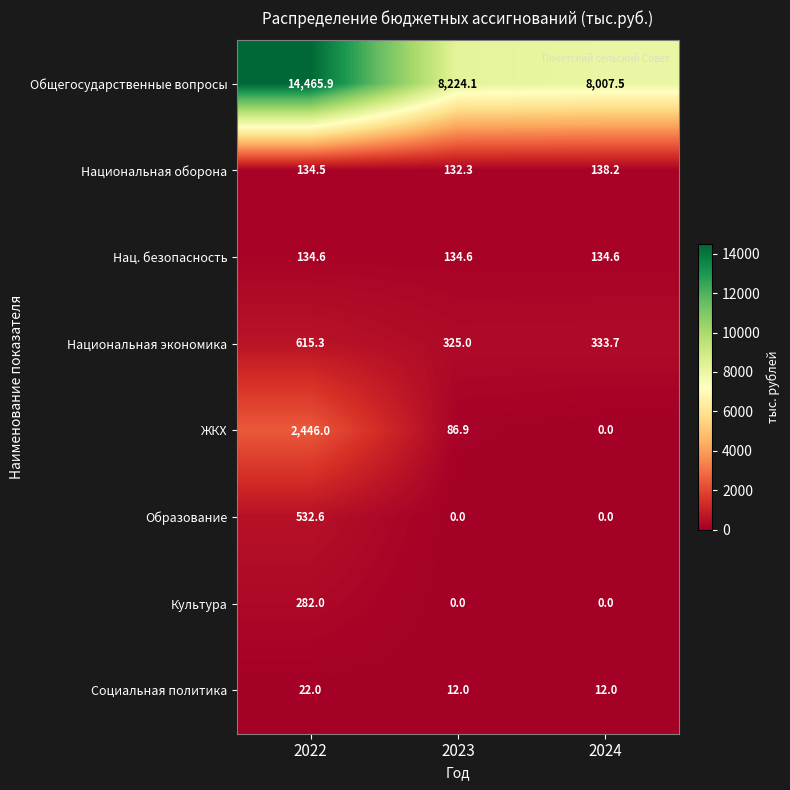

What is the sum of the Социальная политика values at 2024 and 2022?

34.0